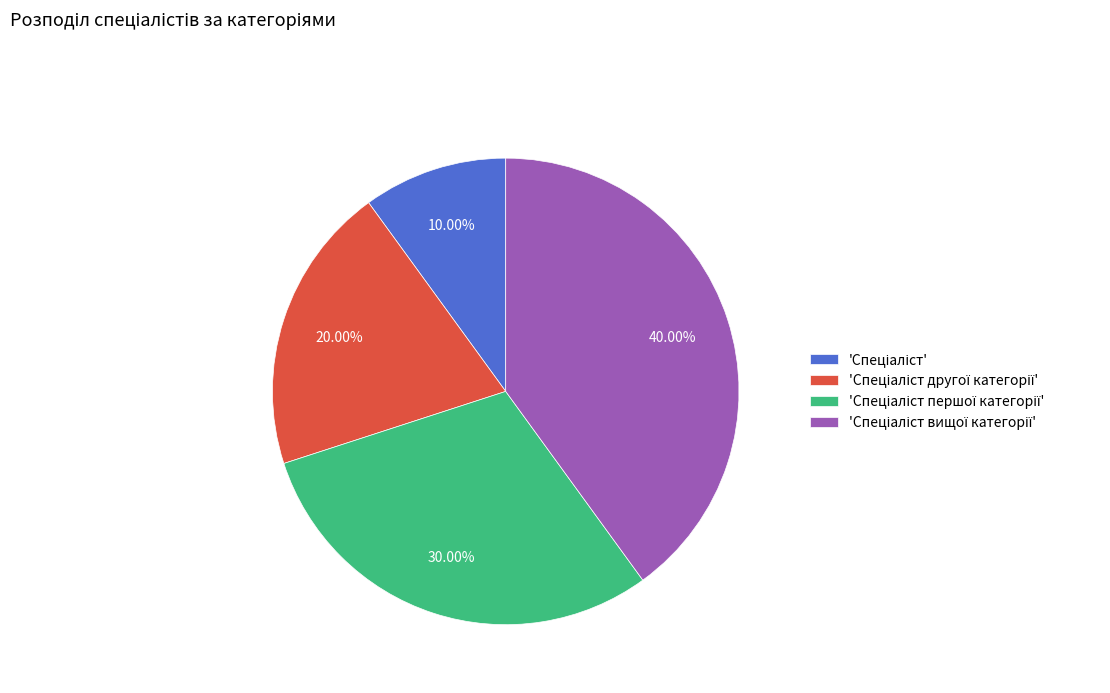

To the nearest percent, what is the average slice percentage?

25%